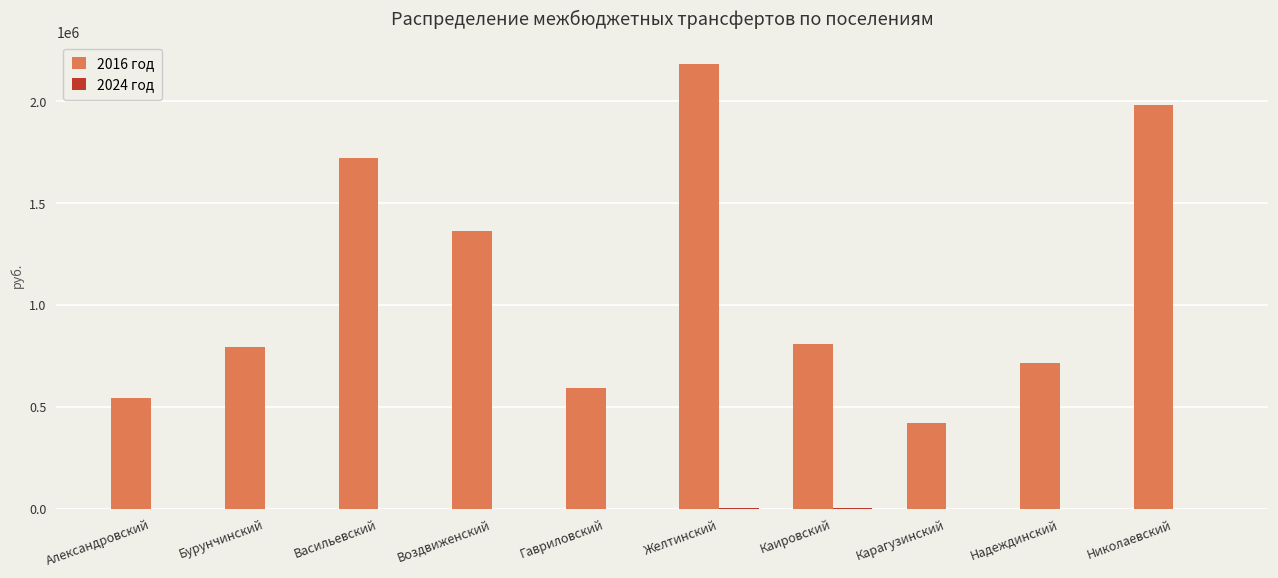

Is it true that 2016 год equals 1445548.2 at Желтинский?

False